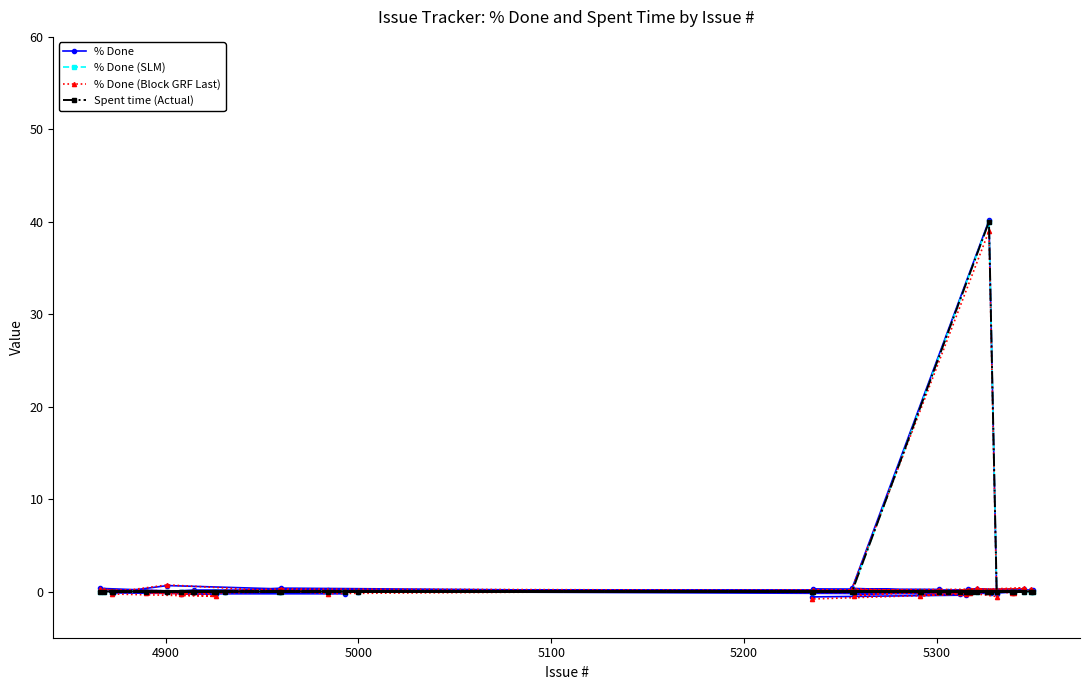

How many lines are shown in the chart?

4